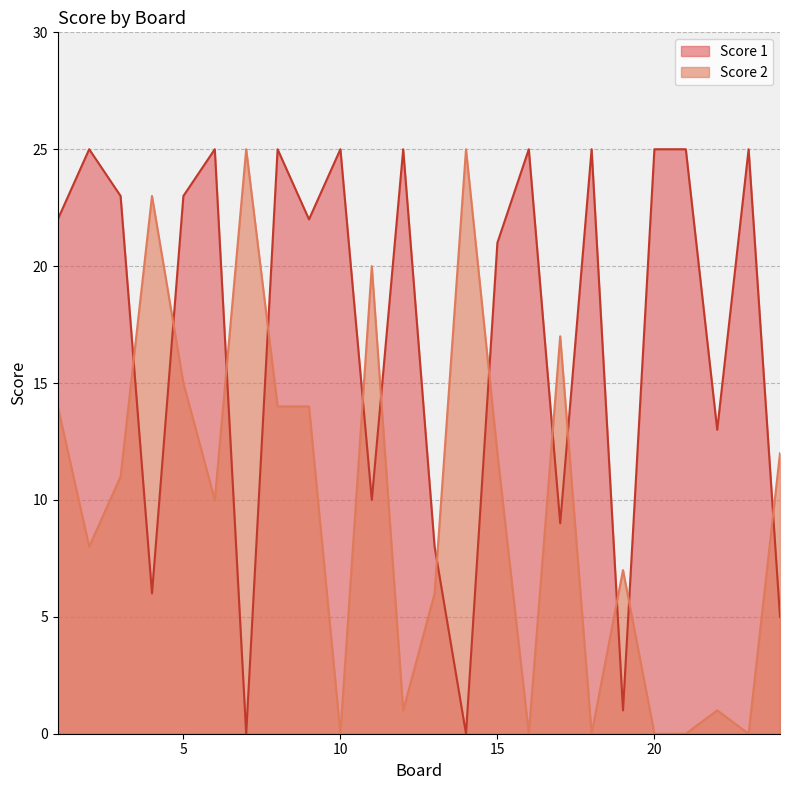

How many data points in Score 2 are above 11?

11